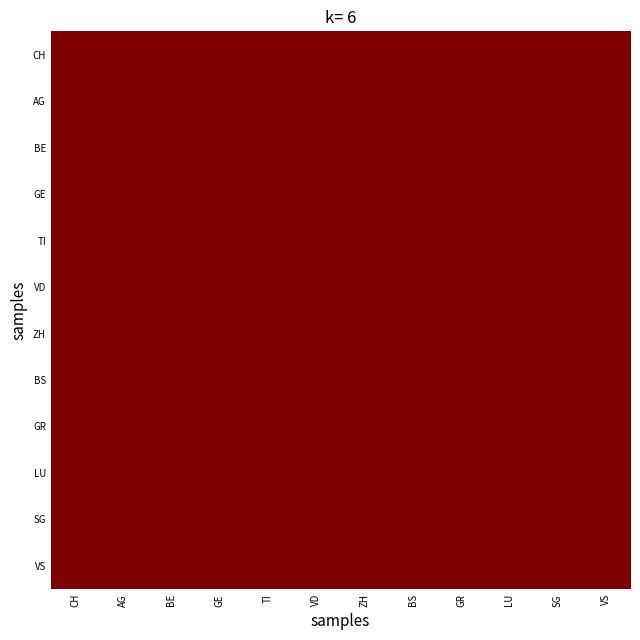

At which category is the sum across all series the highest?

ZH